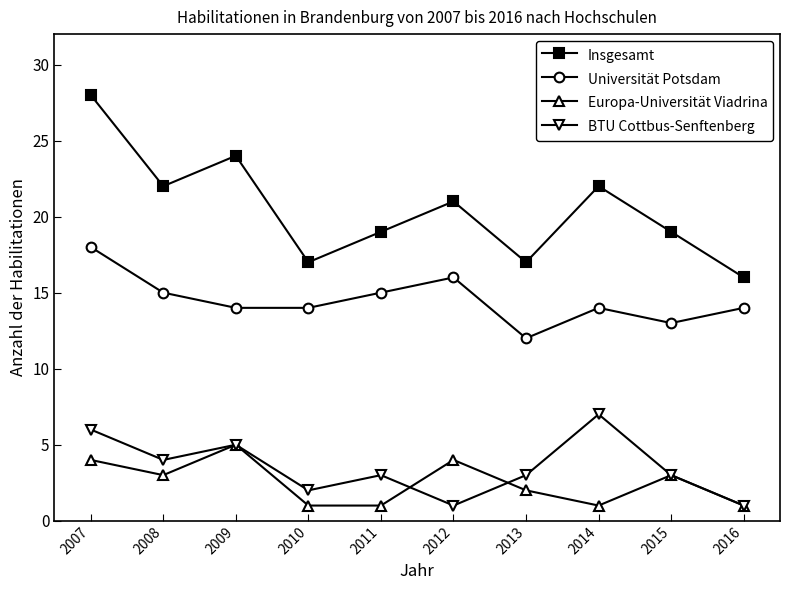

Where is the first local minimum for BTU Cottbus-Senftenberg?

2008